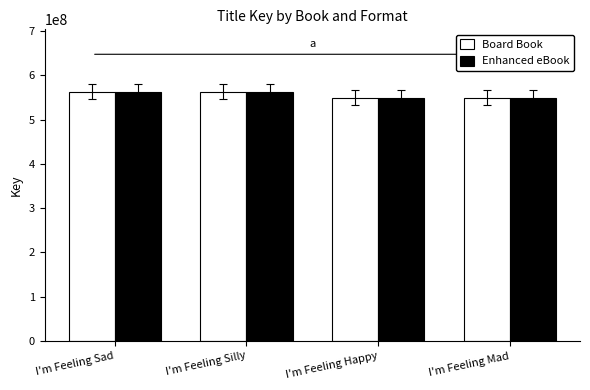

Count the number of categories in the chart.

4